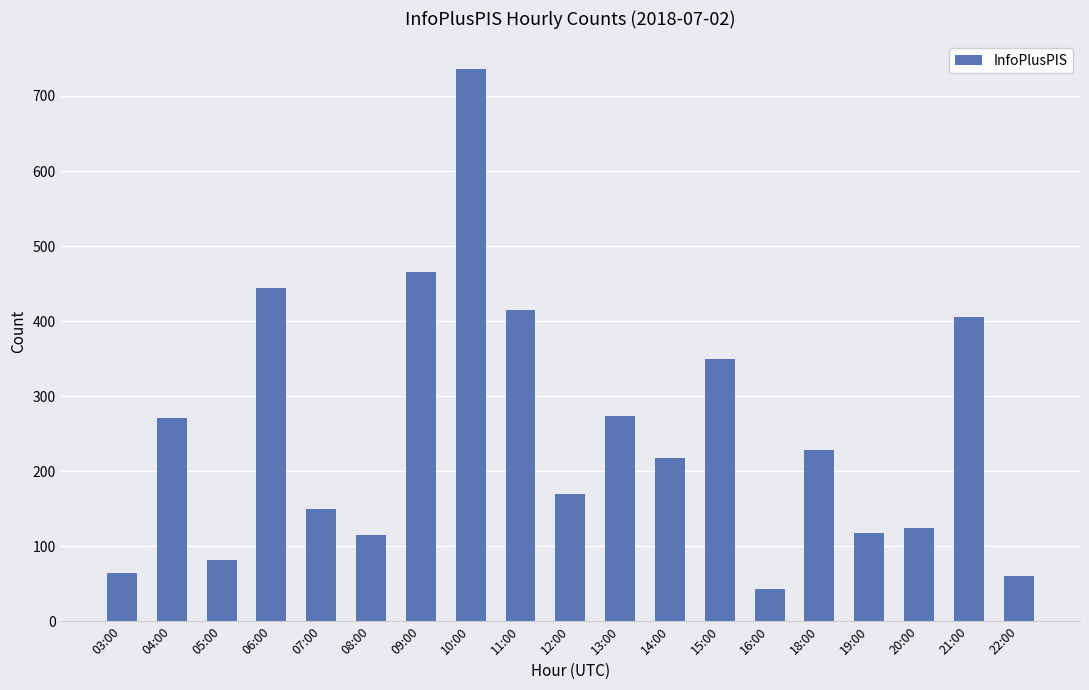

At which category does the chart reach its minimum across all series?

16:00